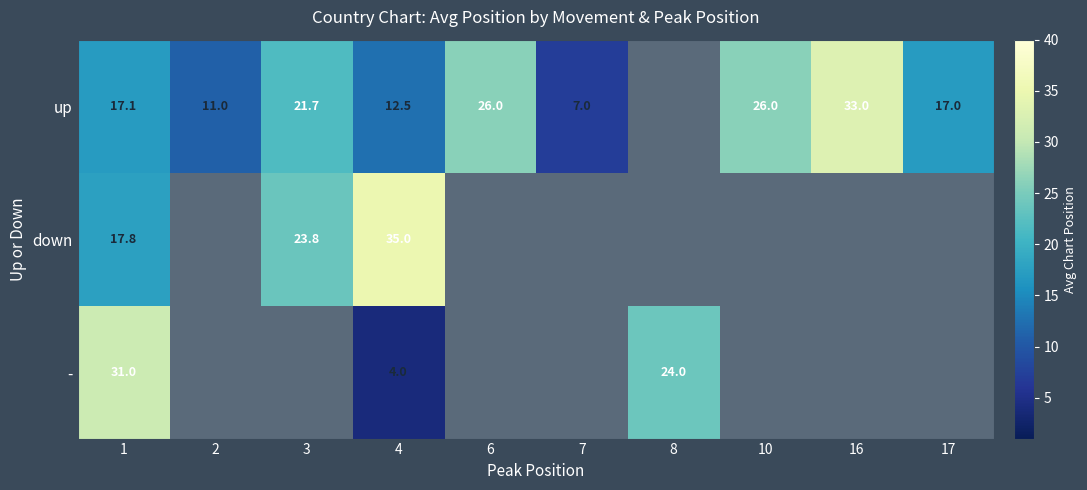

How many distinct data groups are displayed?

3